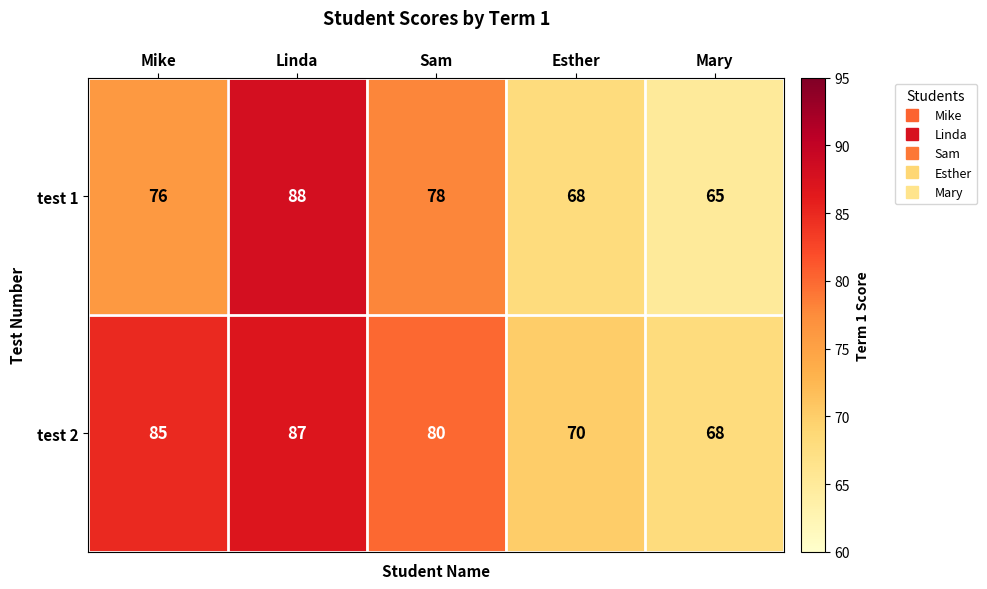

What is the average value of the test 2 series?

78